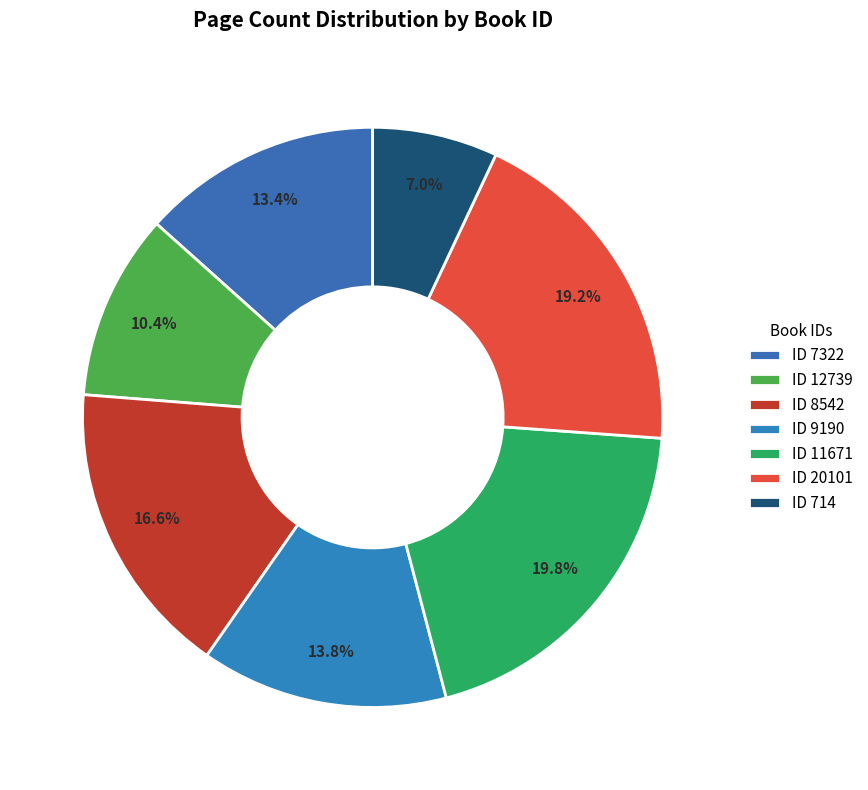

Which slice is the smallest?

ID 714